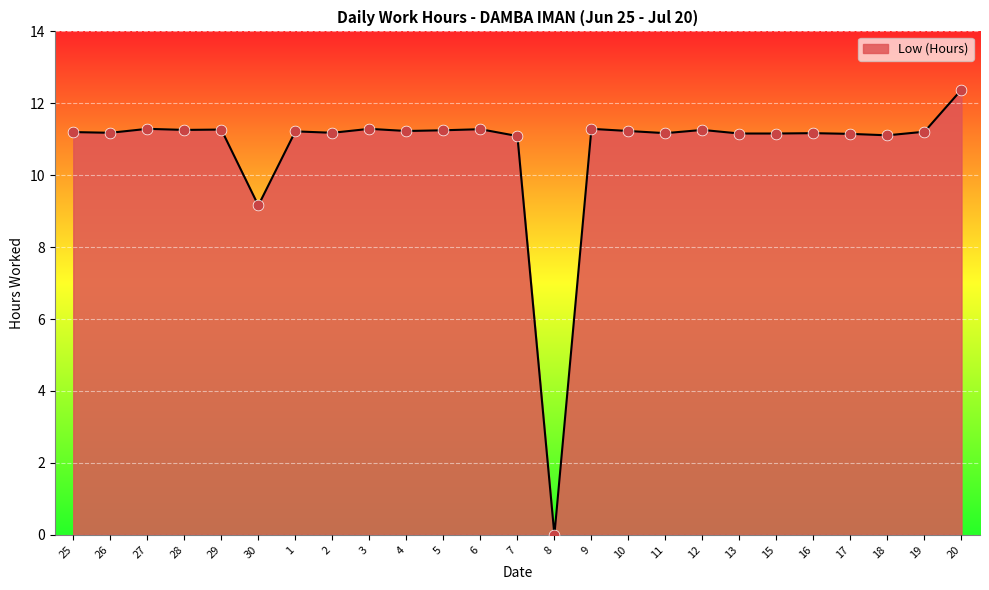

What is the ratio of the value at 26 to the value at 12?

1.0